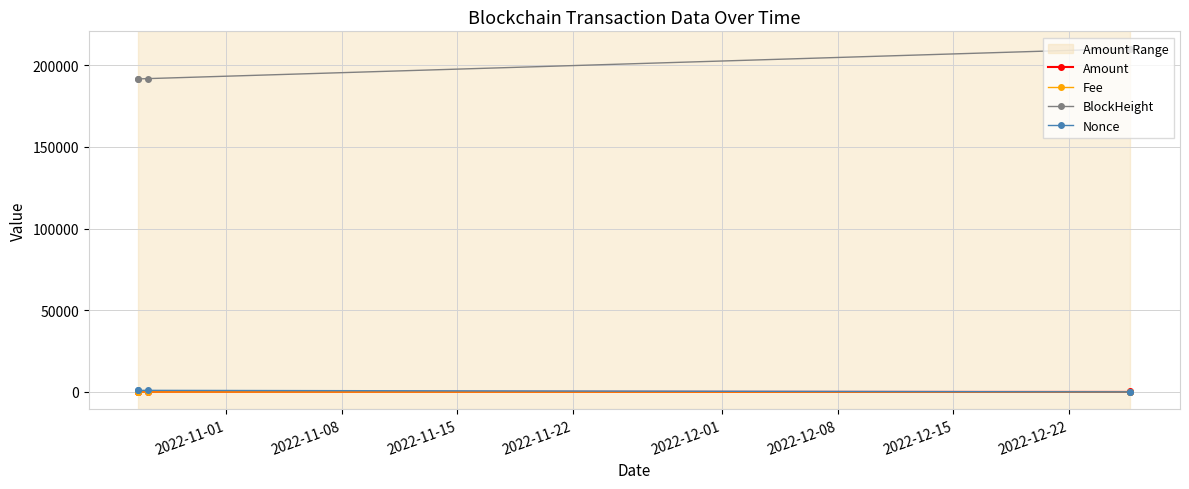

True or false: Amount has more than 2 interior local peaks.

False